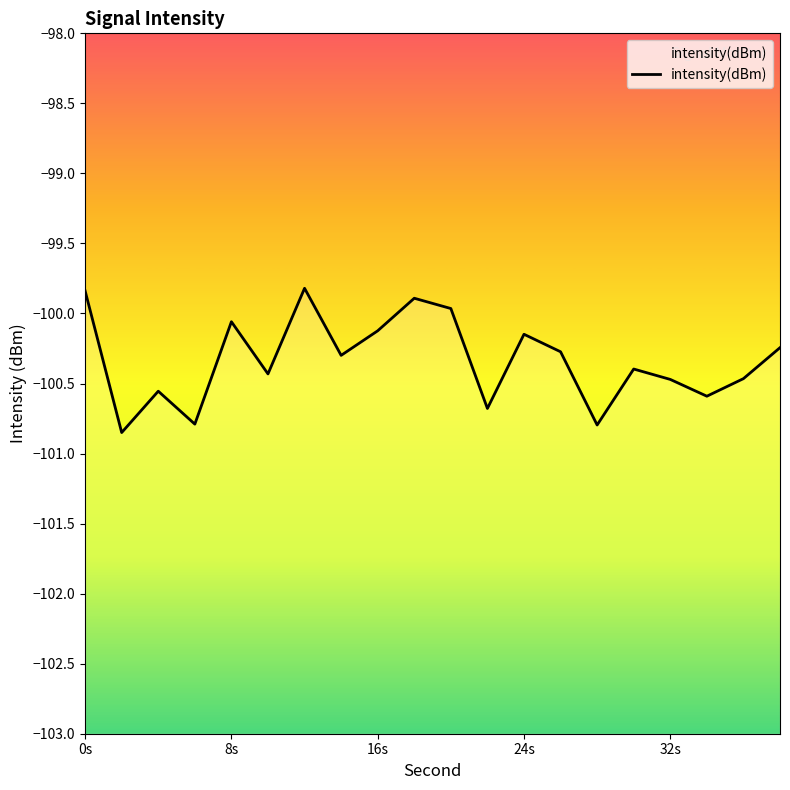

Is this an area chart (filled region under the line)?

No